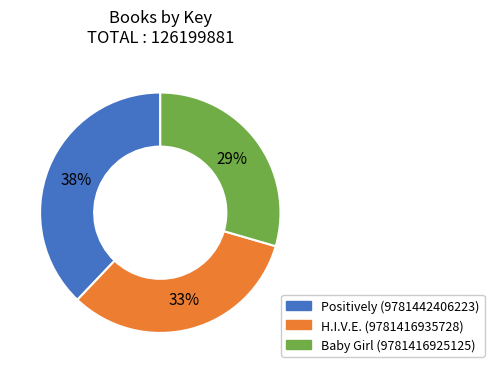

Between Baby Girl (9781416925125) and Positively (9781442406223), which is larger?

Positively (9781442406223)